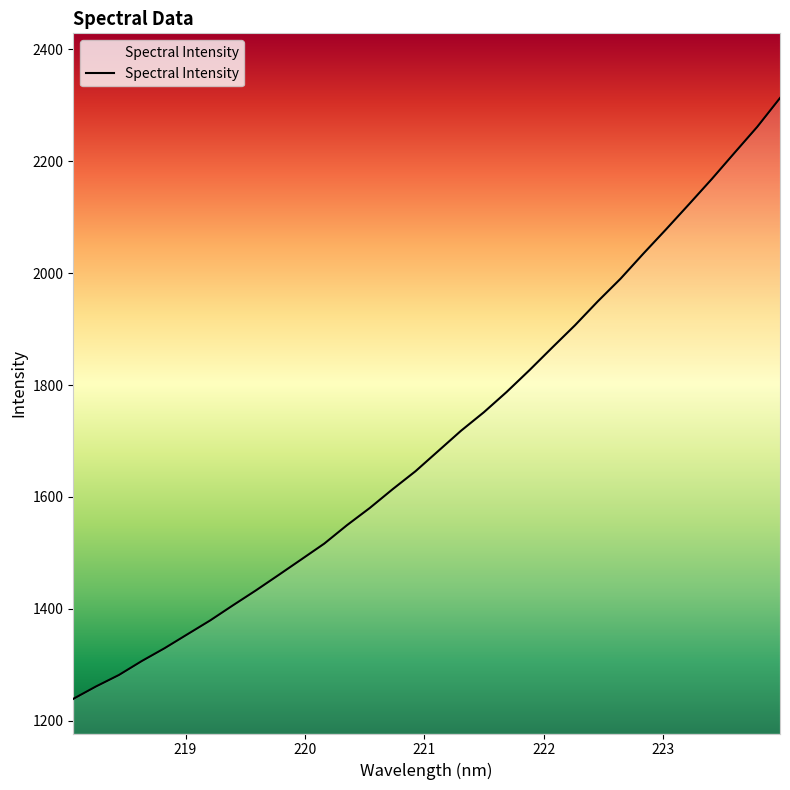

What is the minimum value shown in the chart?

1239.1